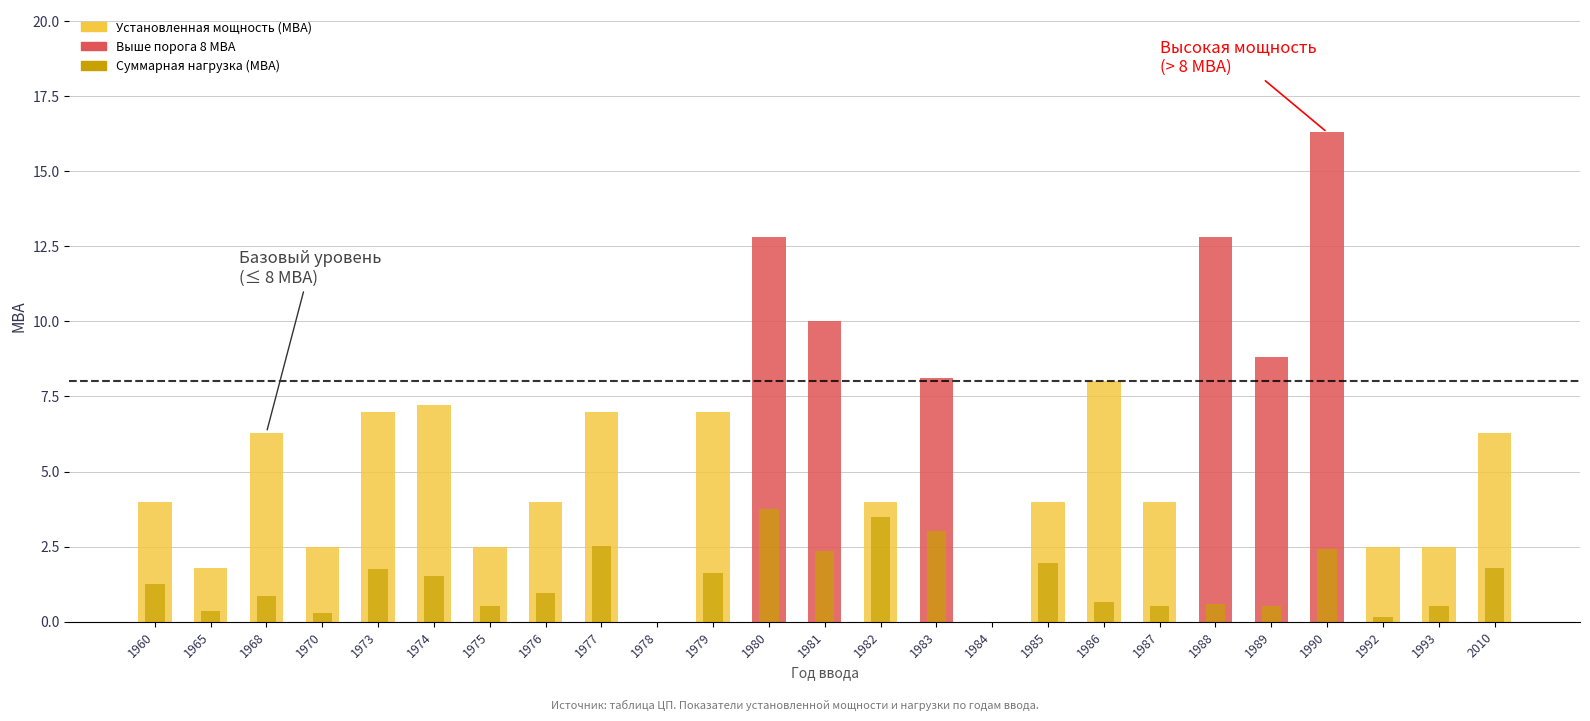

Reading left to right, extract all data points from this chart.

Установленная мощность (МВА): 1960=4.0	1965=1.8	1968=6.3	1970=2.5	1973=7.0	1974=7.2	1975=2.5	1976=4.0	1977=7.0	1978=0.0	1979=7.0	1980=12.8	1981=10.0	1982=4.0	1983=8.1	1984=0.0	1985=4.0	1986=8.0	1987=4.0	1988=12.8	1989=8.8	1990=16.3	1992=2.5	1993=2.5	2010=6.3
Суммарная нагрузка (МВА): 1960=1.2	1965=0.4	1968=0.9	1970=0.3	1973=1.8	1974=1.5	1975=0.5	1976=1.0	1977=2.5	1978=0.0	1979=1.6	1980=3.7	1981=2.4	1982=3.5	1983=3.0	1984=0.0	1985=1.9	1986=0.6	1987=0.5	1988=0.6	1989=0.5	1990=2.4	1992=0.1	1993=0.5	2010=1.8